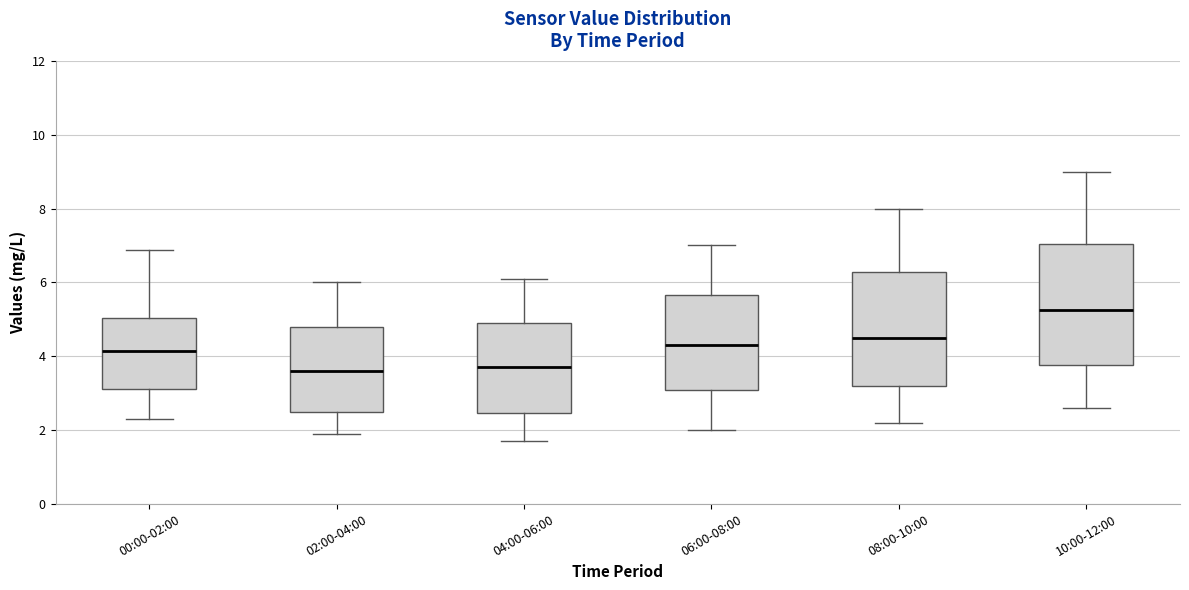

Where does the median line of the box for 00:00-02:00 sit on the y-axis? The values are not printed on the chart, so give them approximately, as read against the axis.

4.2